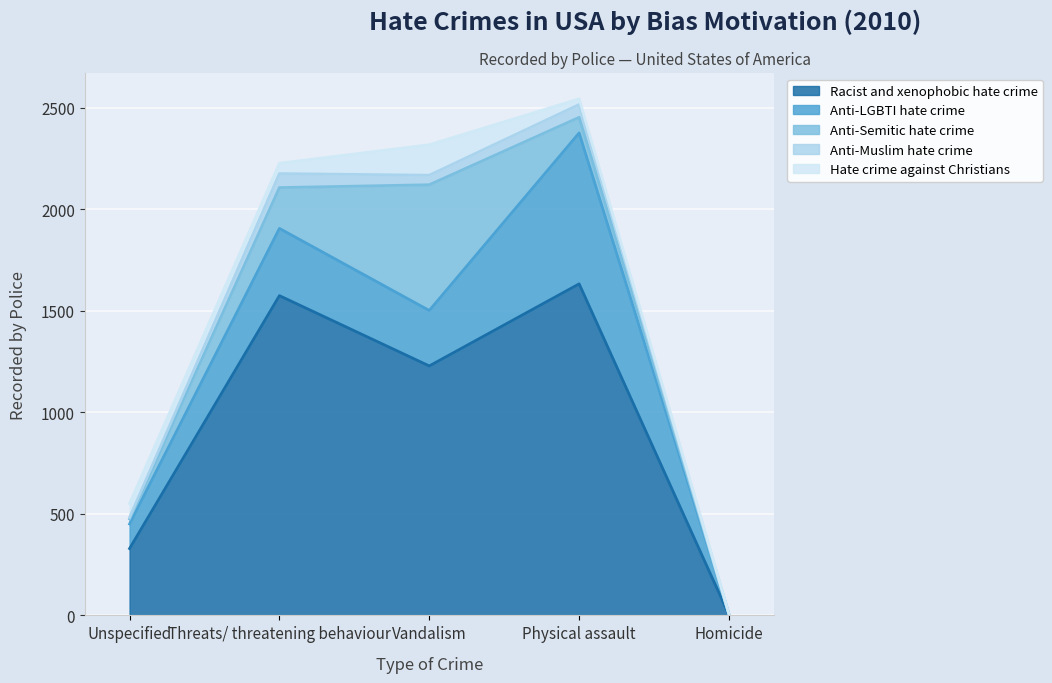

What is the maximum value for Anti-LGBTI hate crime?

743